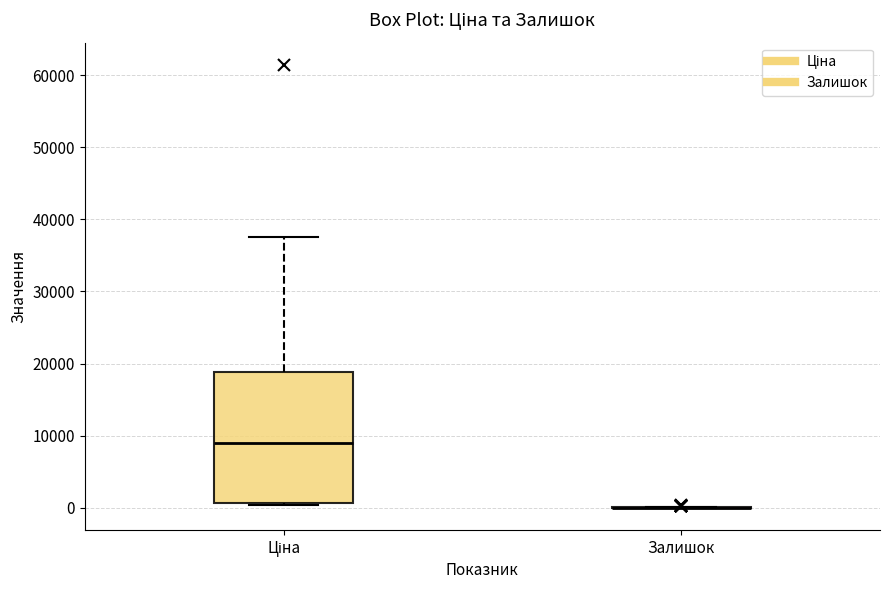

Comparing the boxes themselves (not the whiskers), which one is the tallest?

Ціна